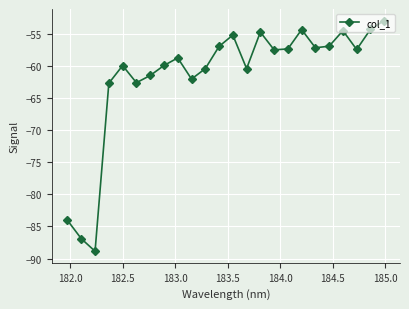

What is the difference between the maximum and second lowest values?

34.1